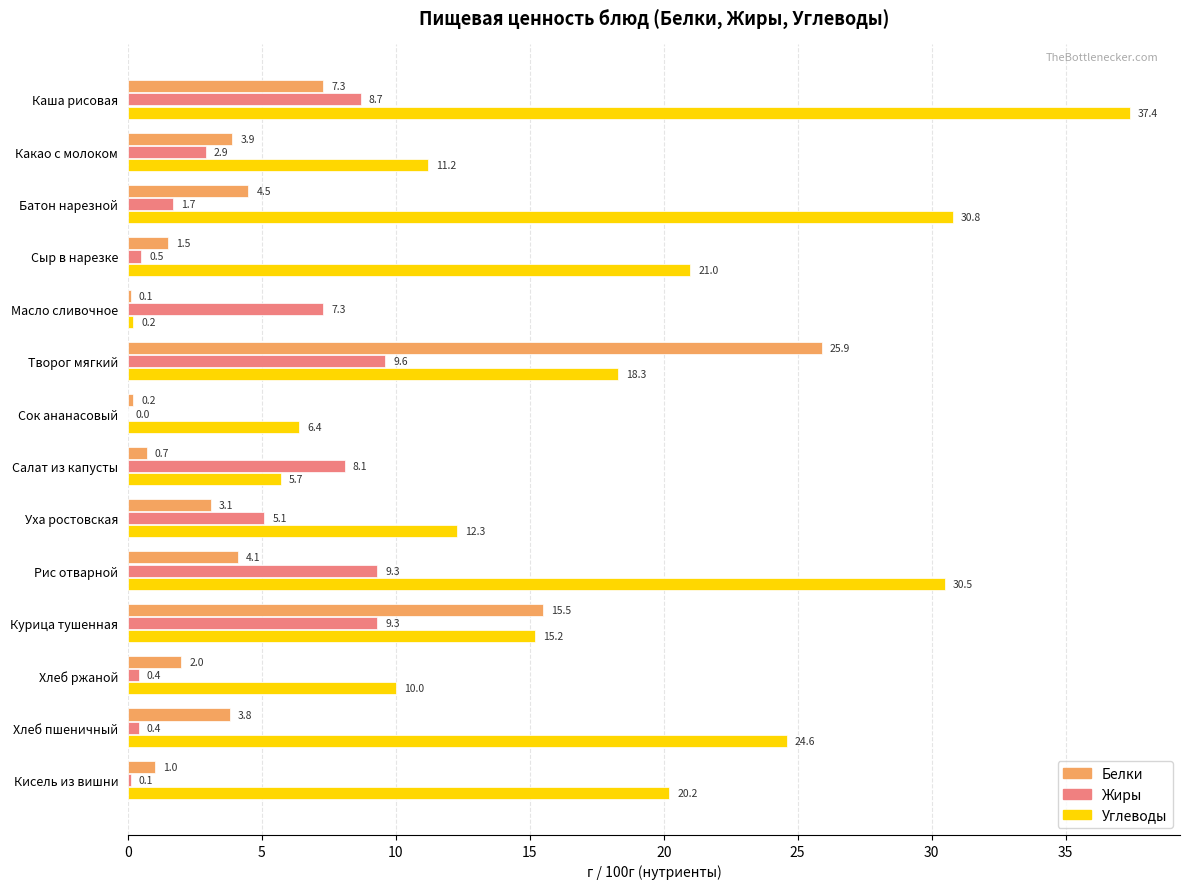

At which category is the sum across all series the highest?

Творог мягкий